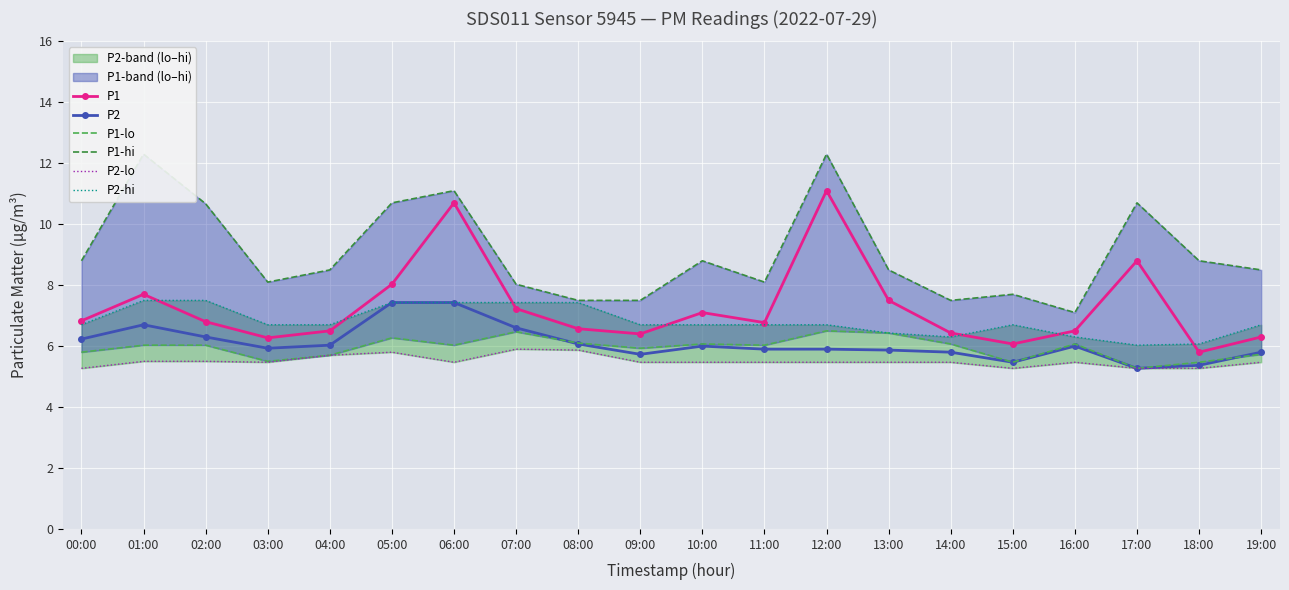

What is the value of the P2-lo point at the 16th from the left?

5.3